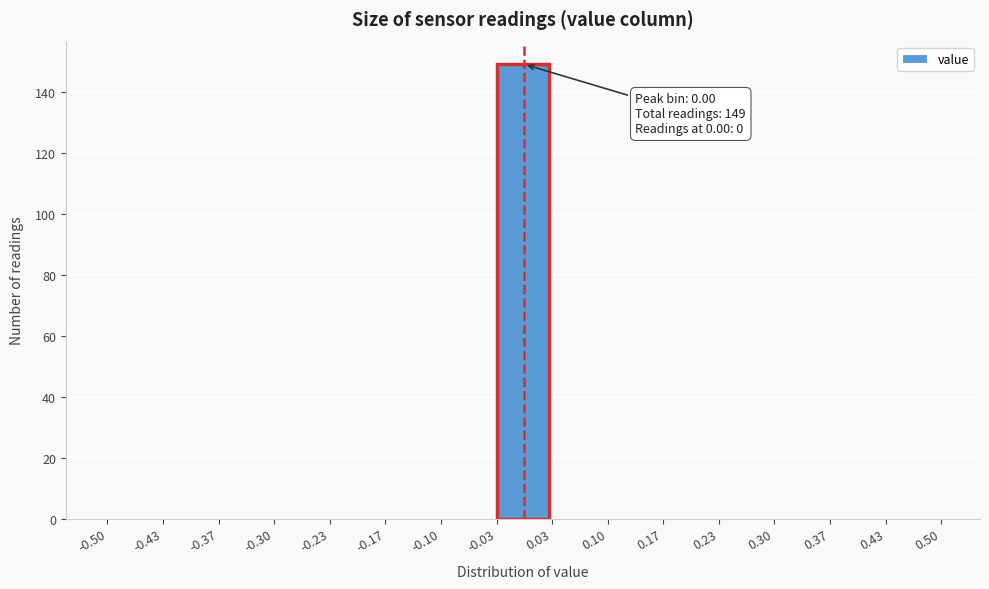

Which range on the x-axis has the tallest bar?

-0.03 to 0.03